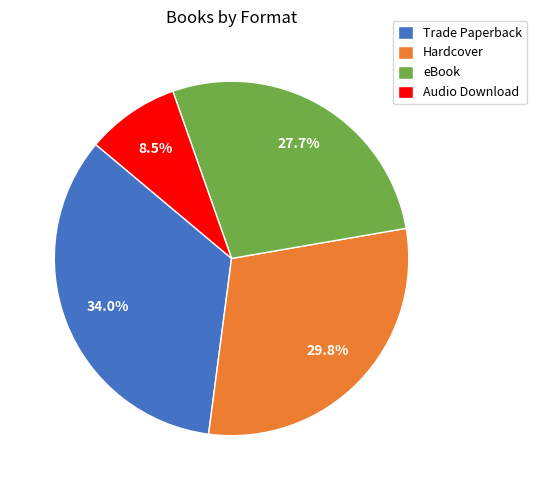

Does any single category account for the majority?

No